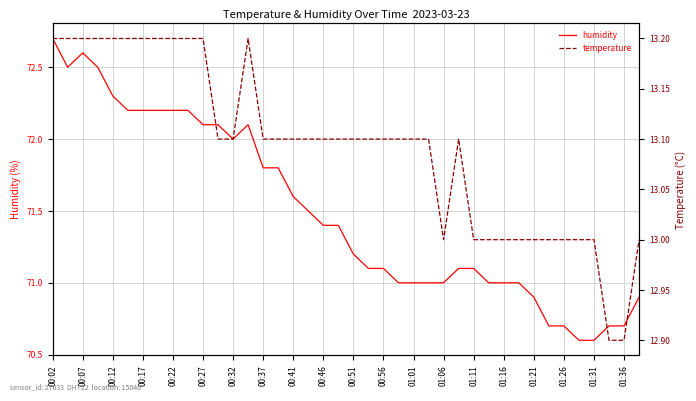

True or false: humidity has a value of 72.2 at 00:22.

True